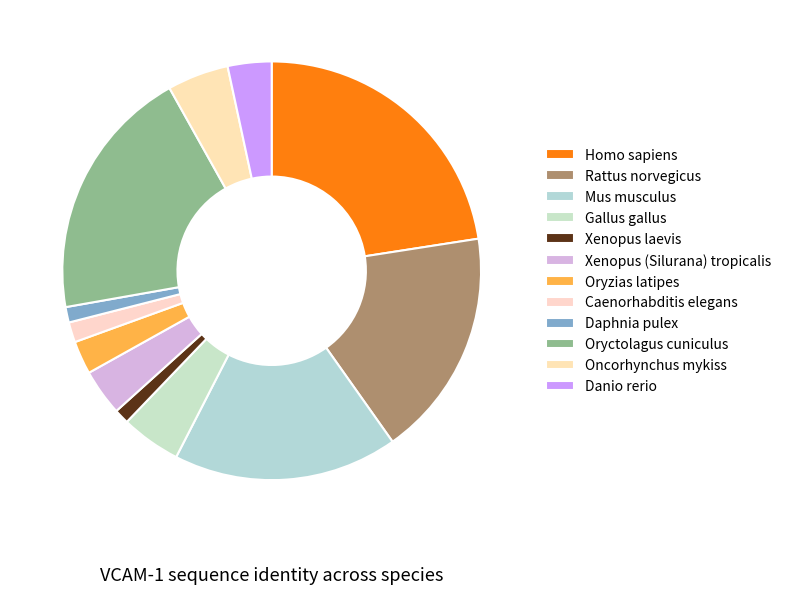

How many slices are in this pie chart?

12